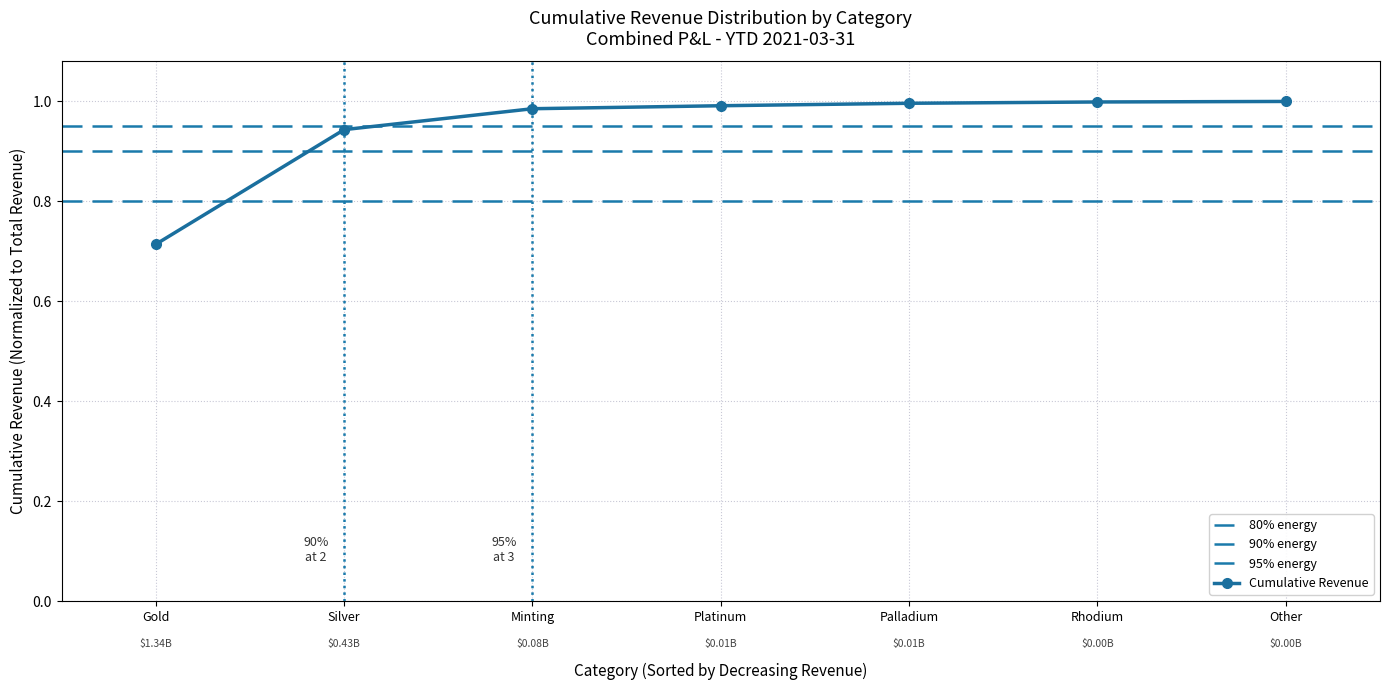

Which category has the lowest value in the Cumulative Revenue series?

Gold